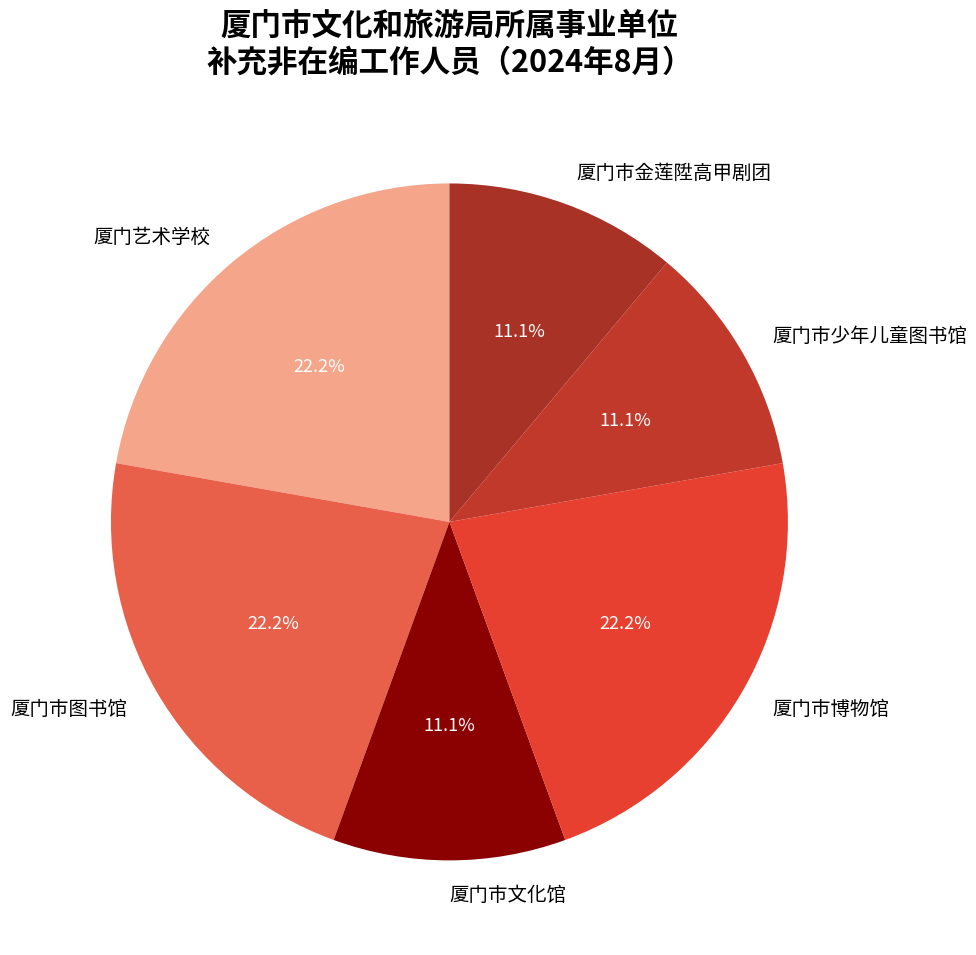

Is there a majority slice in this chart?

No